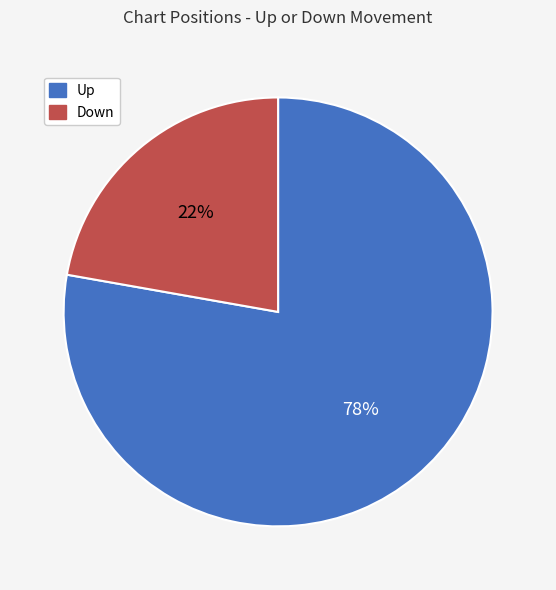

To the nearest percent, what is the difference between the largest and smallest slice percentages?

56%